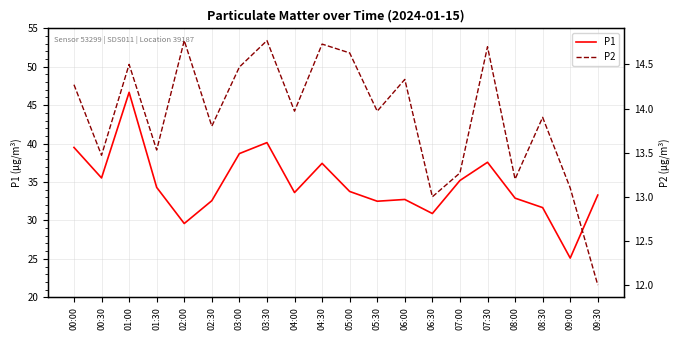

What are all the series names shown in the legend?

P1, P2